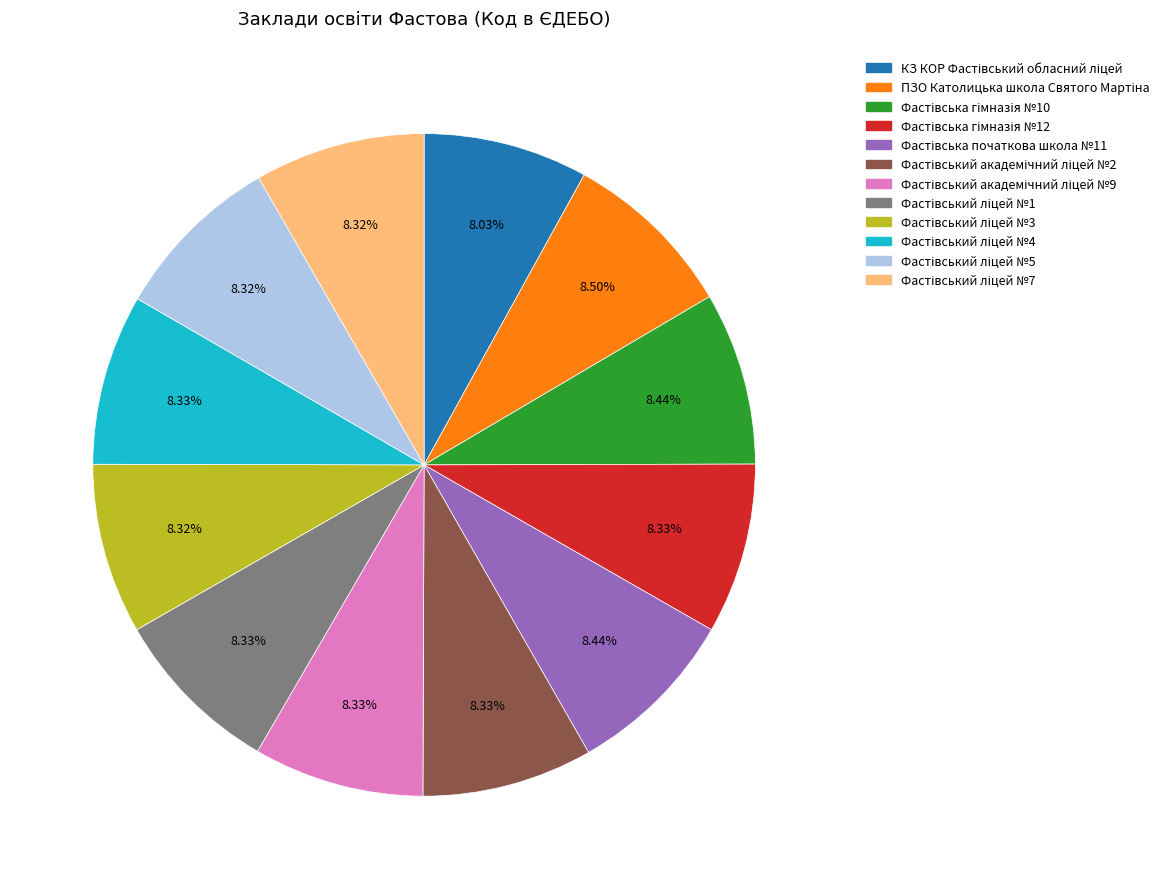

Does any single category account for the majority?

No